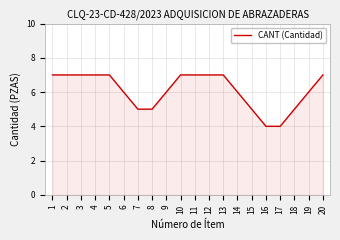

What is the minimum value shown in the chart?

4